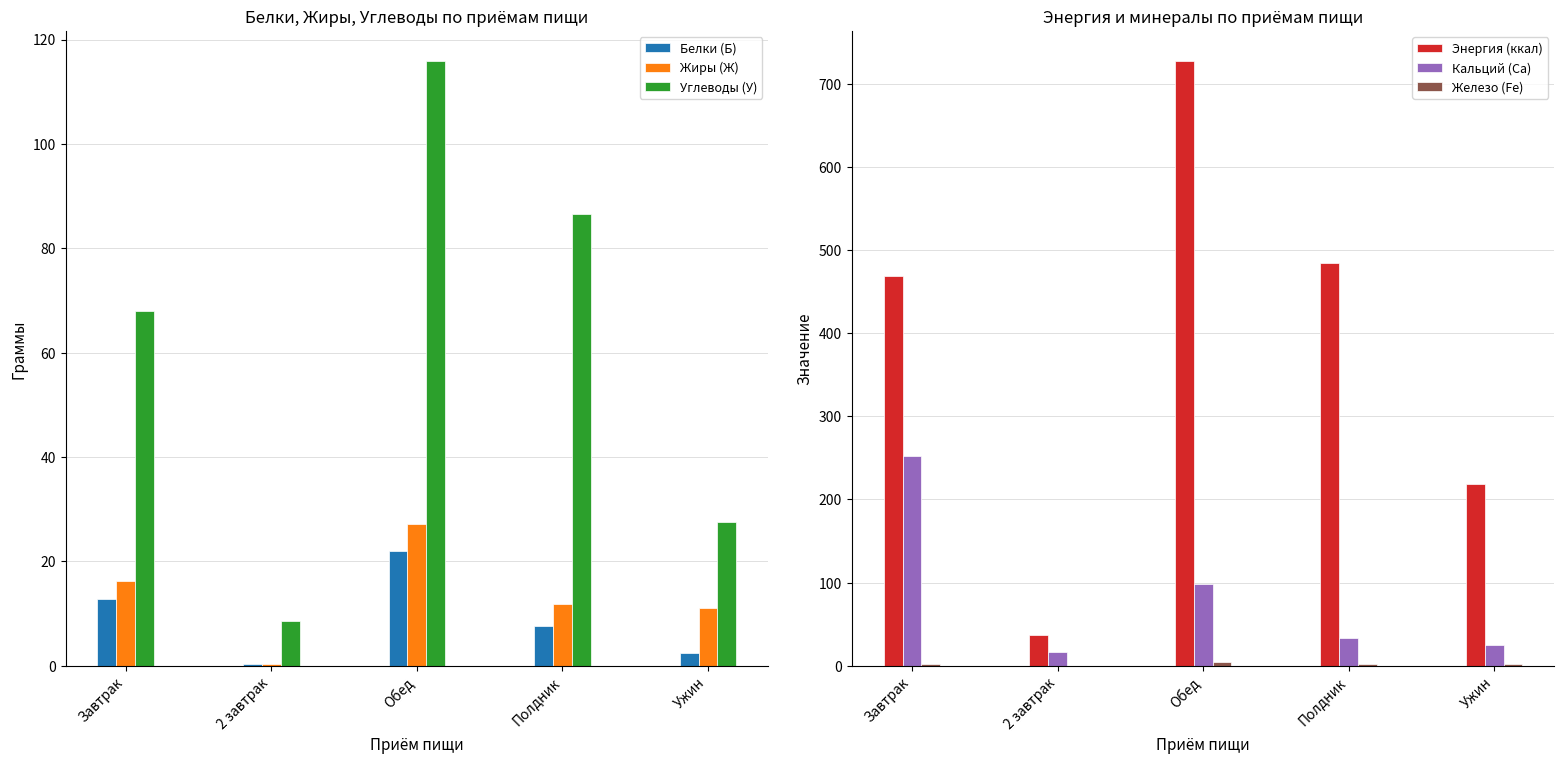

Rank the categories by Углеводы (У) value from lowest to highest.

2 завтрак, Ужин, Завтрак, Полдник, Обед